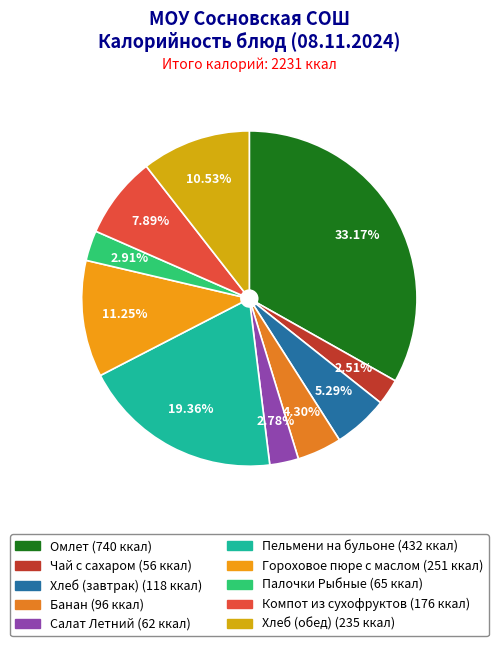

Rank the categories by value from lowest to highest.

Чай с сахаром, Салат Летний, Палочки Рыбные, Банан, Хлеб (завтрак), Компот из сухофруктов, Хлеб (обед), Гороховое пюре с маслом, Пельмени на бульоне, Омлет